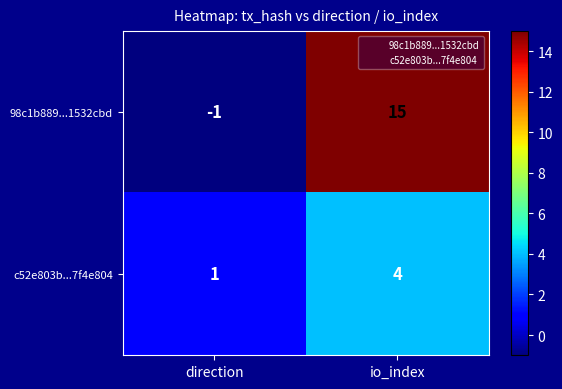

What is the sum of all 98c1b889...1532cbd values?

14